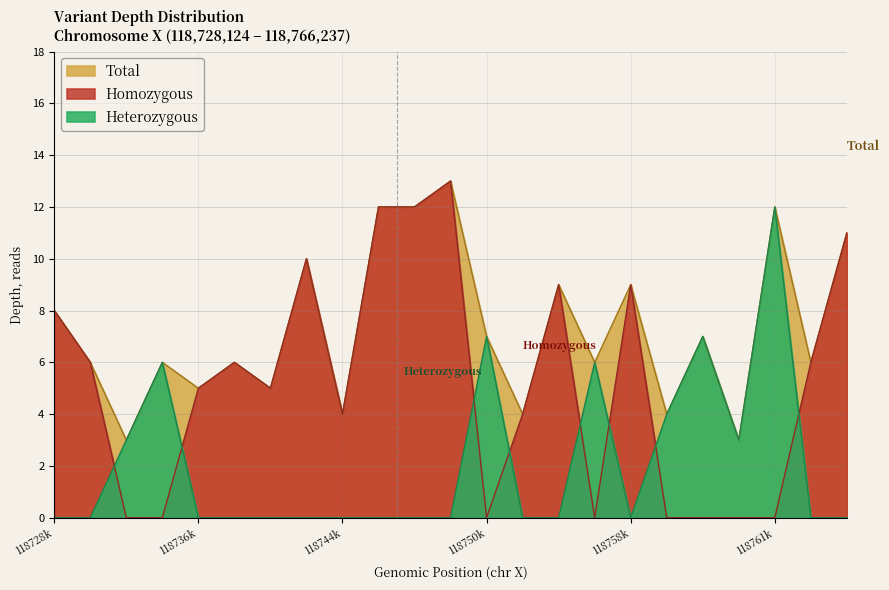

Rank the series by their maximum value, from highest to lowest.

depth, homozygous_depth, heterozygous_depth